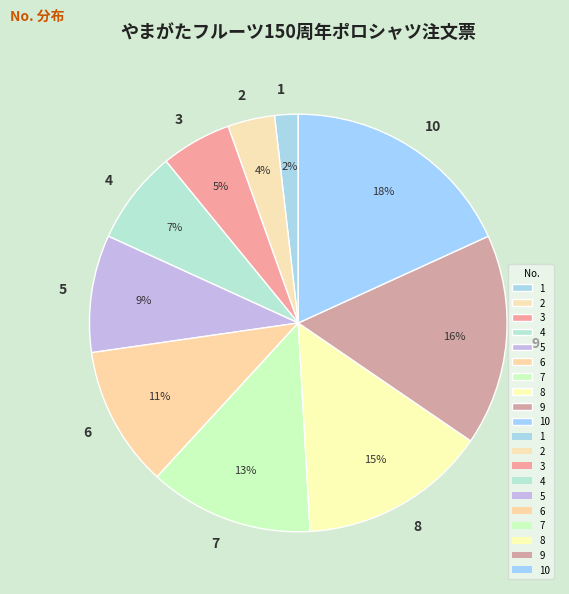

What is the smallest slice in the pie chart?

1